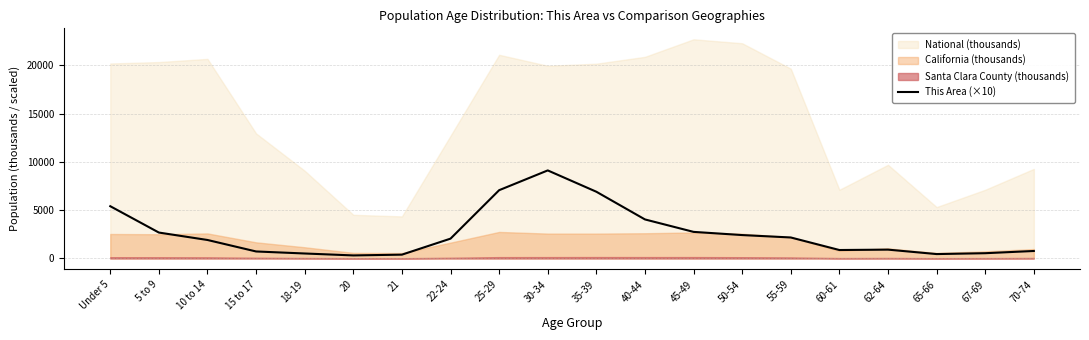

At which label is the value closest to 4715?

40-44